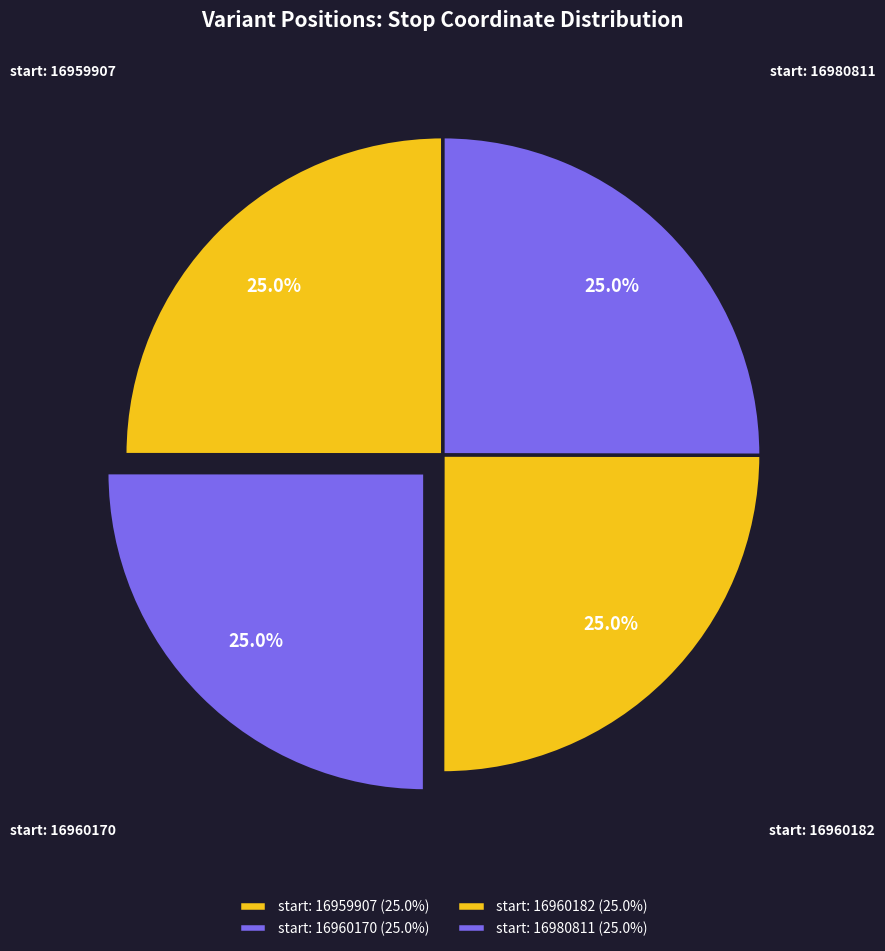

How many segments does this pie chart have?

4